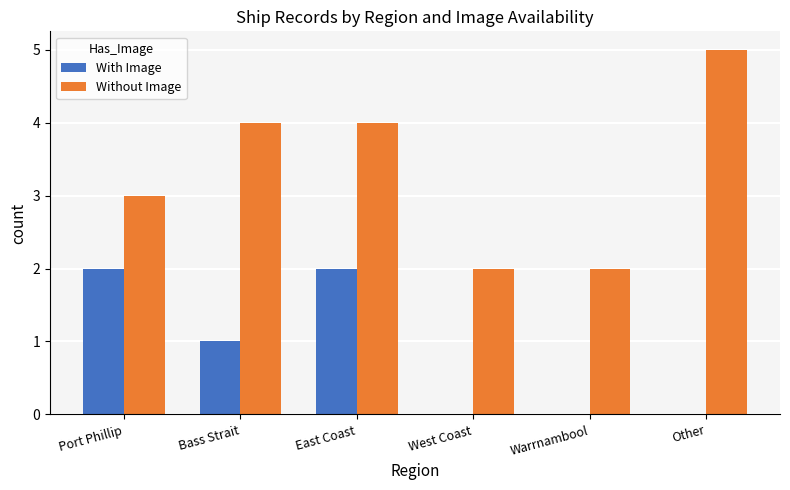

Are the bars horizontal?

No